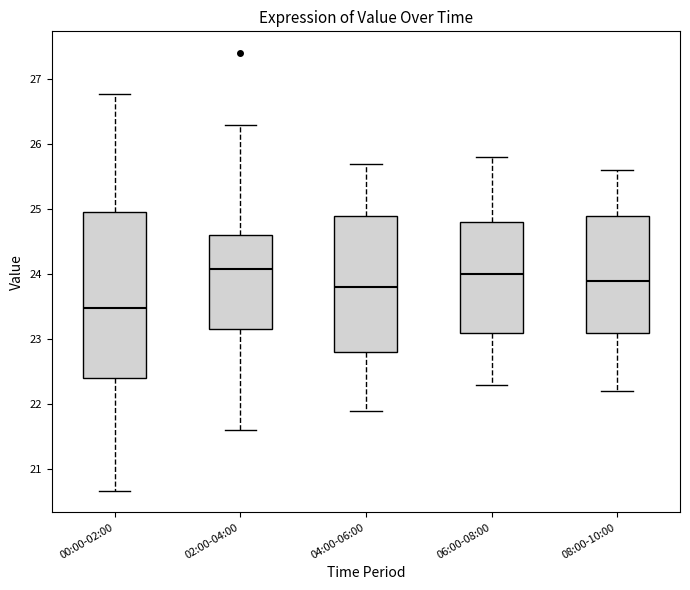

Reading left to right, read every box against the y-axis: the position of its median line, the range the box covers, and the ends of its whiskers. The values are not printed on the chart, so give them approximately, as read against the axis.

00:00-02:00: median 23.5, box 22.4 to 25.0, whiskers 20.7 to 26.8
02:00-04:00: median 24.1, box 23.2 to 24.6, whiskers 21.6 to 26.3
04:00-06:00: median 23.8, box 22.8 to 24.9, whiskers 21.9 to 25.7
06:00-08:00: median 24.0, box 23.1 to 24.8, whiskers 22.3 to 25.8
08:00-10:00: median 23.9, box 23.1 to 24.9, whiskers 22.2 to 25.6